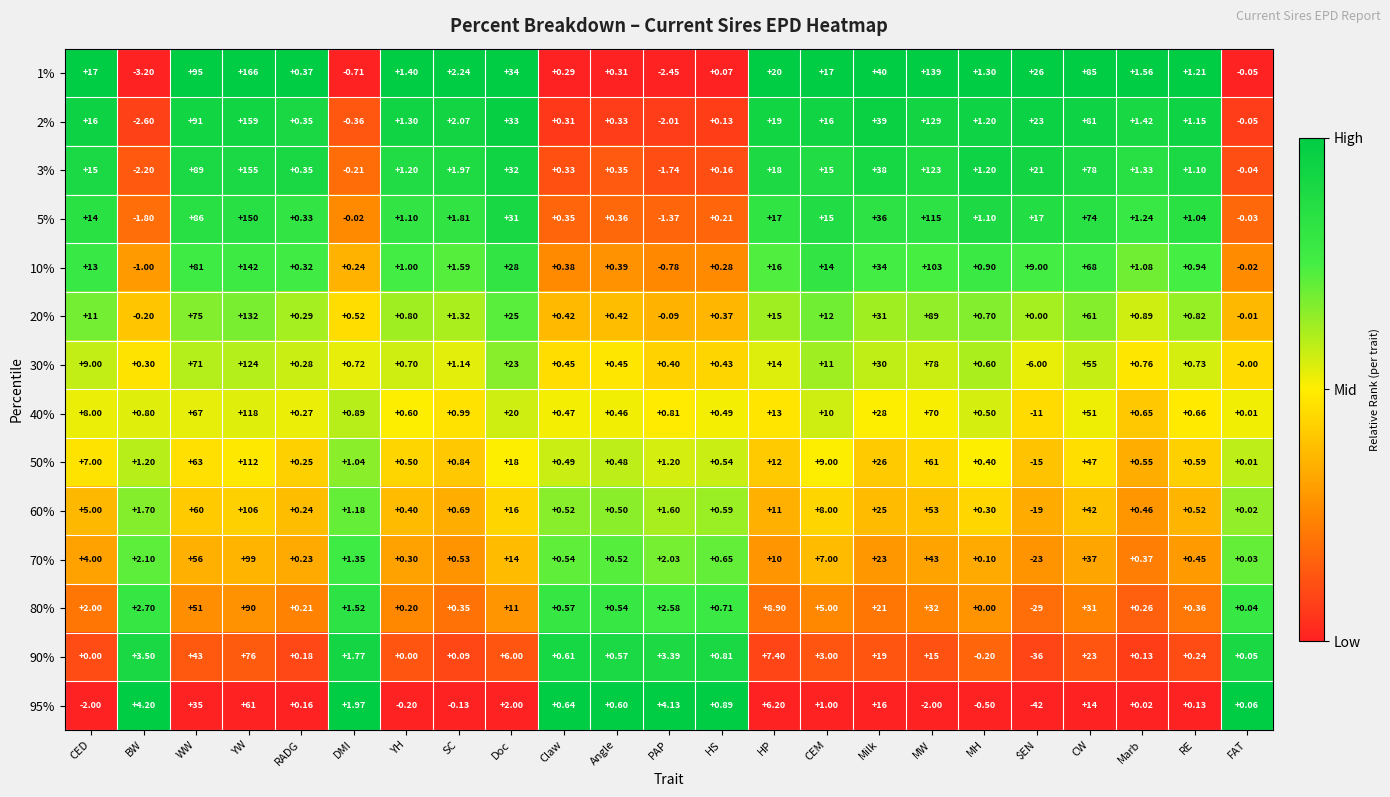

Which label corresponds to the largest value in the chart?

YW